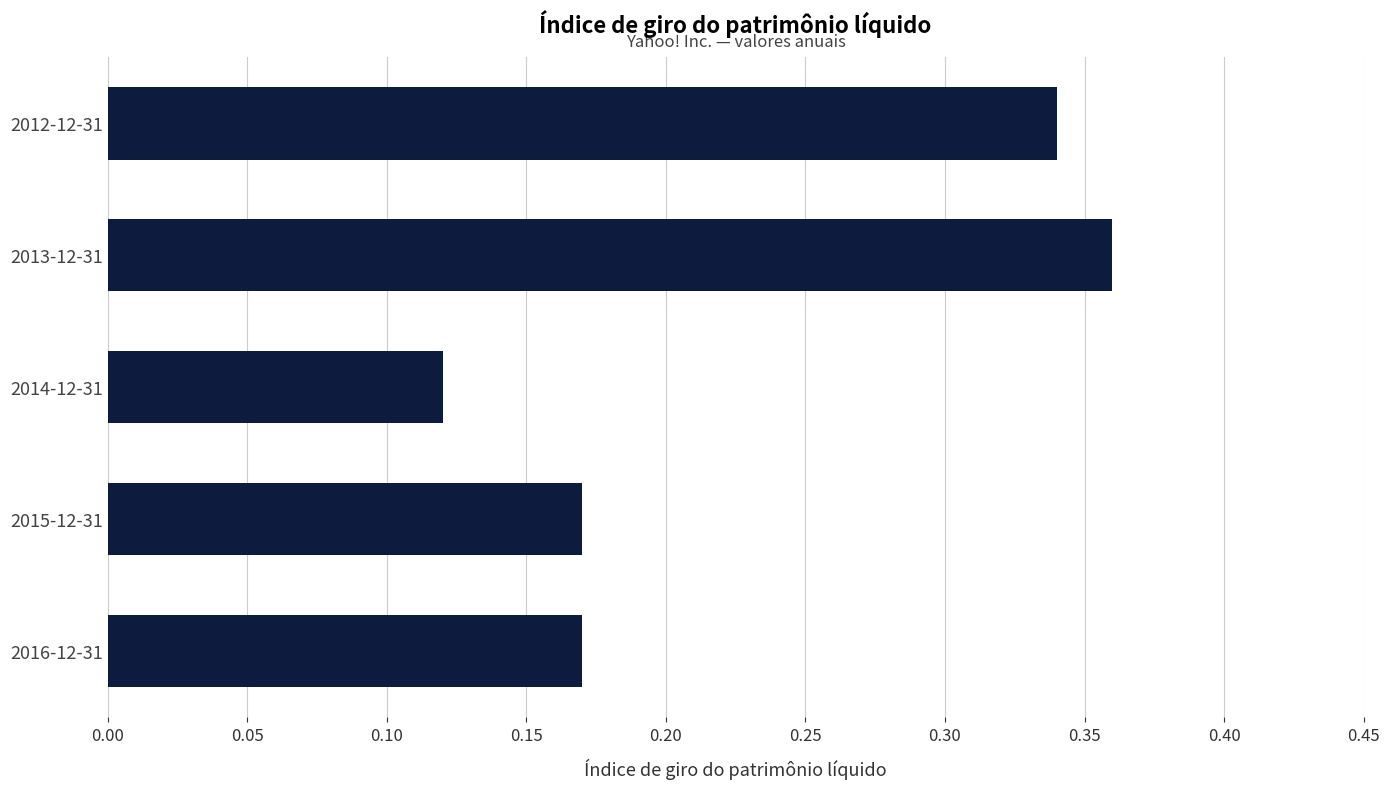

The chart shows a value of 0.6 at 2013-12-31. True or false?

False